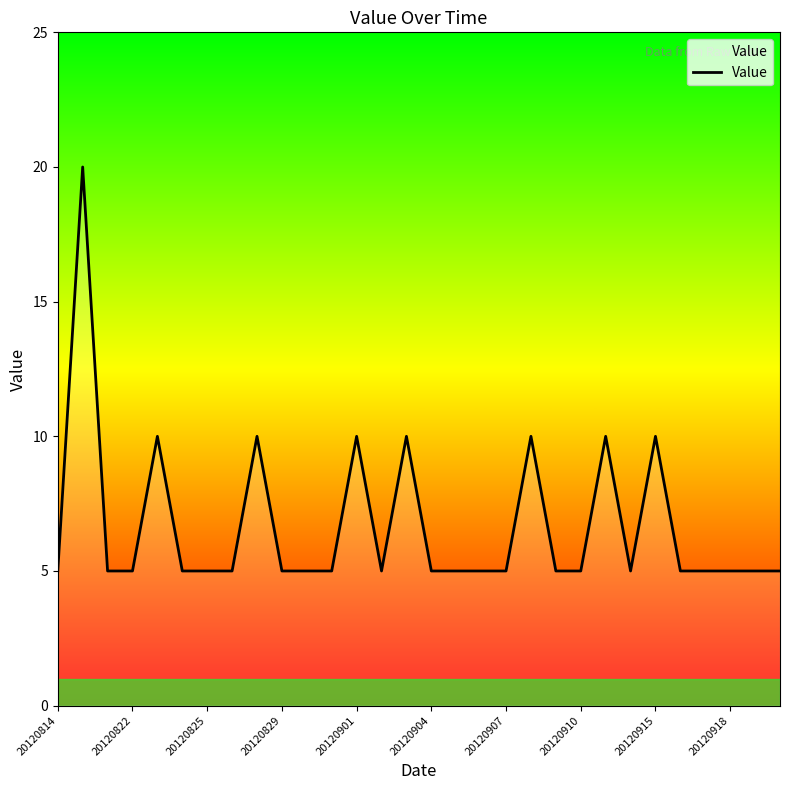

What is the maximum value shown in the chart?

20